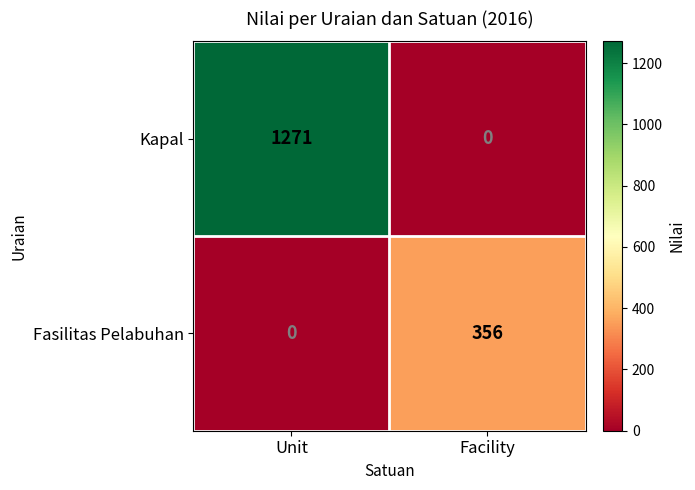

Reading left to right, transcribe all the data shown in this chart.

Kapal: Unit=1271	Facility=0
Fasilitas Pelabuhan: Unit=0	Facility=356